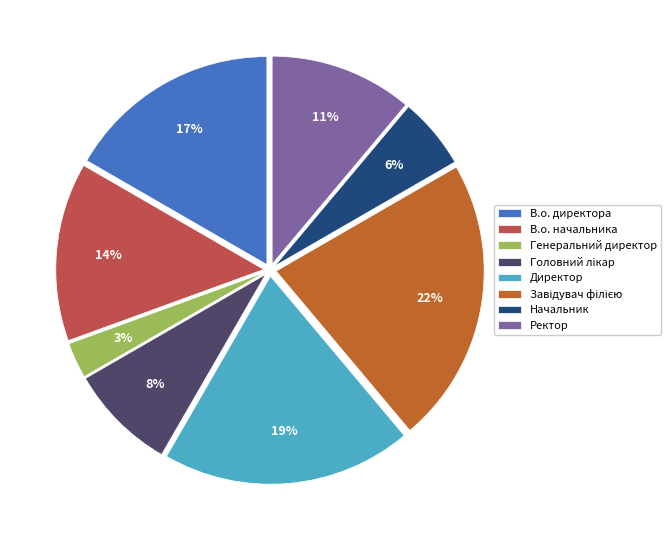

To the nearest percent, what percentage of the pie is Ректор?

11%